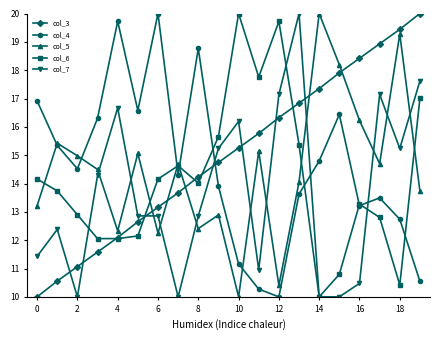

Which series ends up on top after the final intersection of col_3 and col_4?

col_3